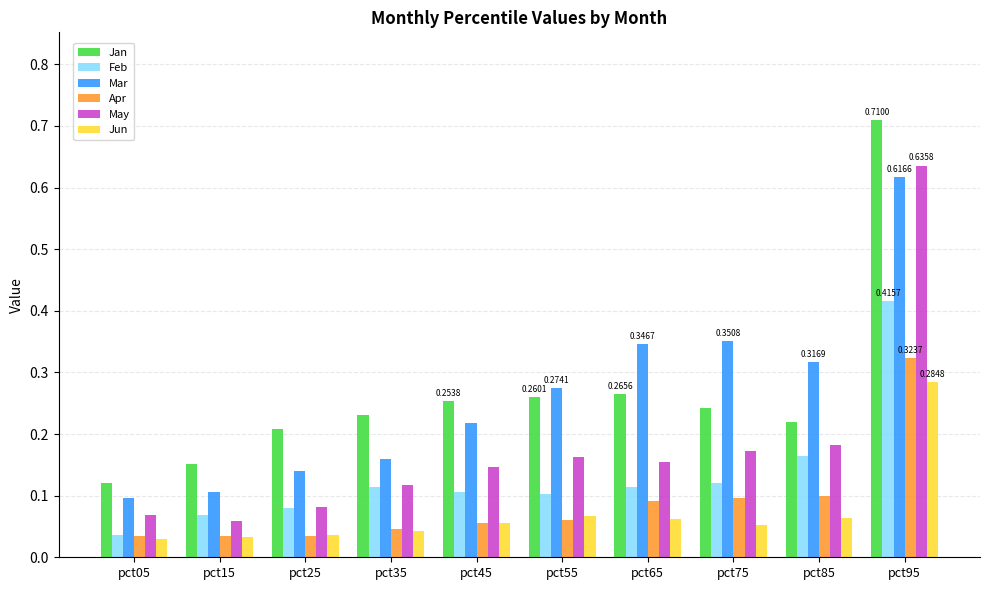

What is the total value across all series at pct85?

1.0